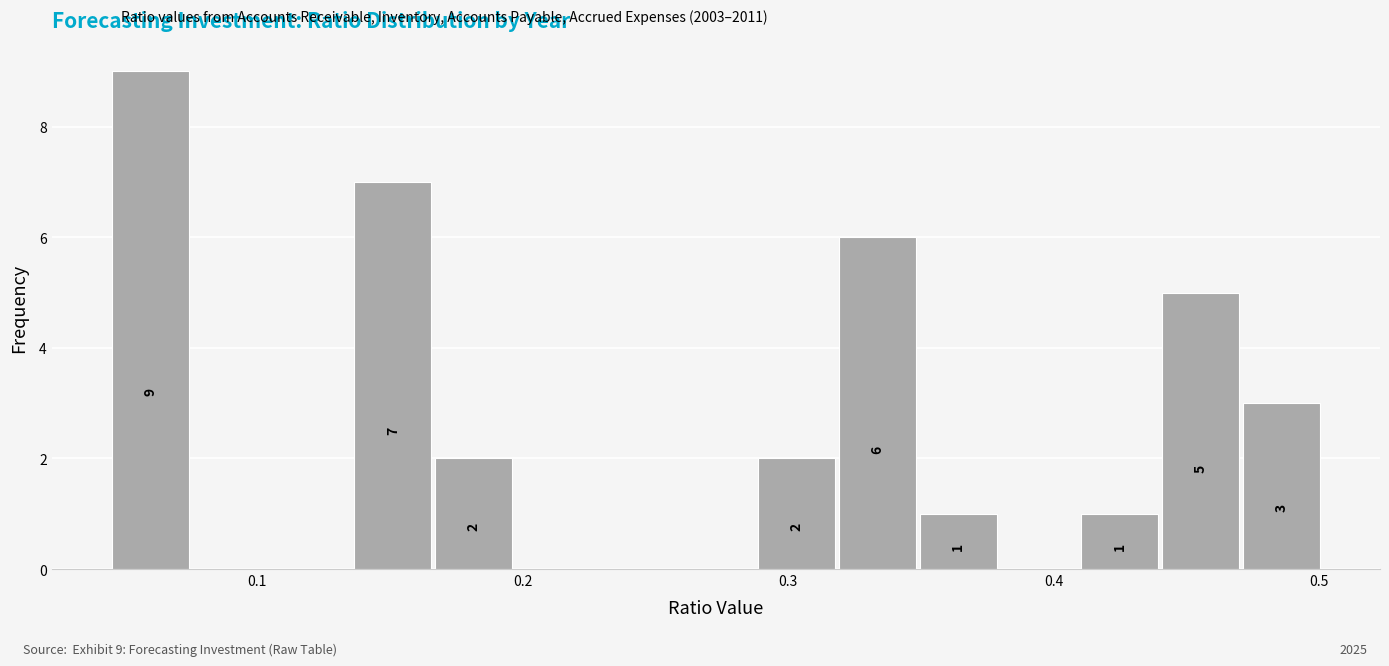

Read against the x-axis, roughly where is the centre of the tallest bar?

0.06